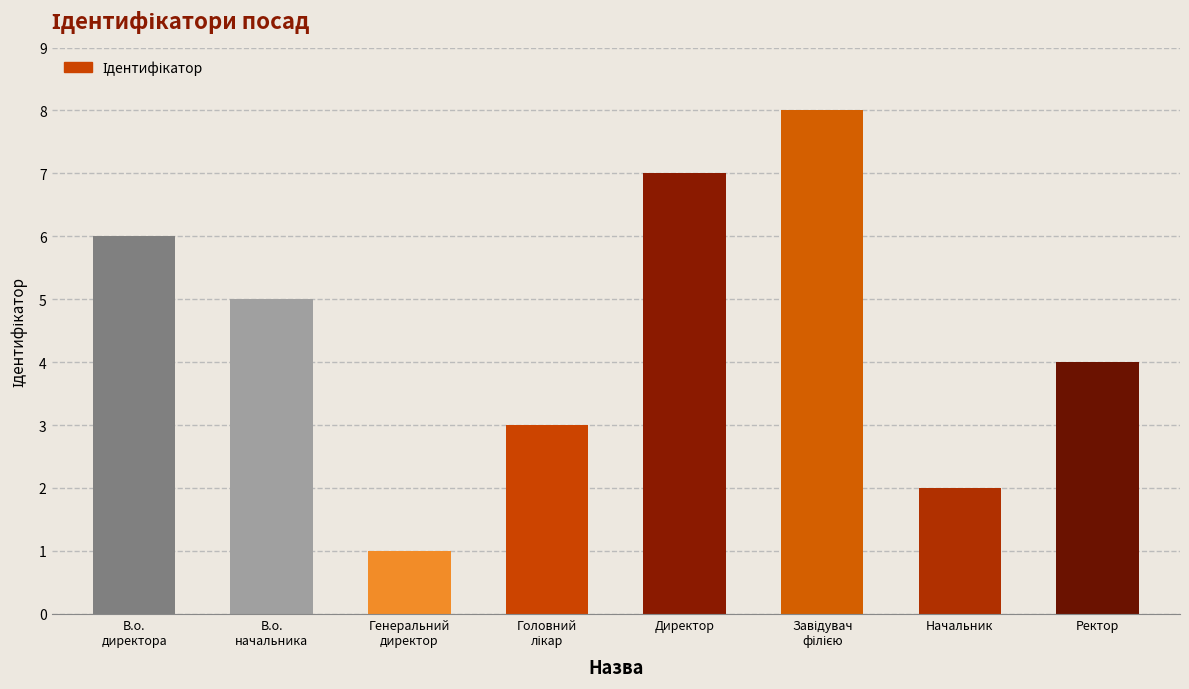

What is the maximum value shown in the chart?

8